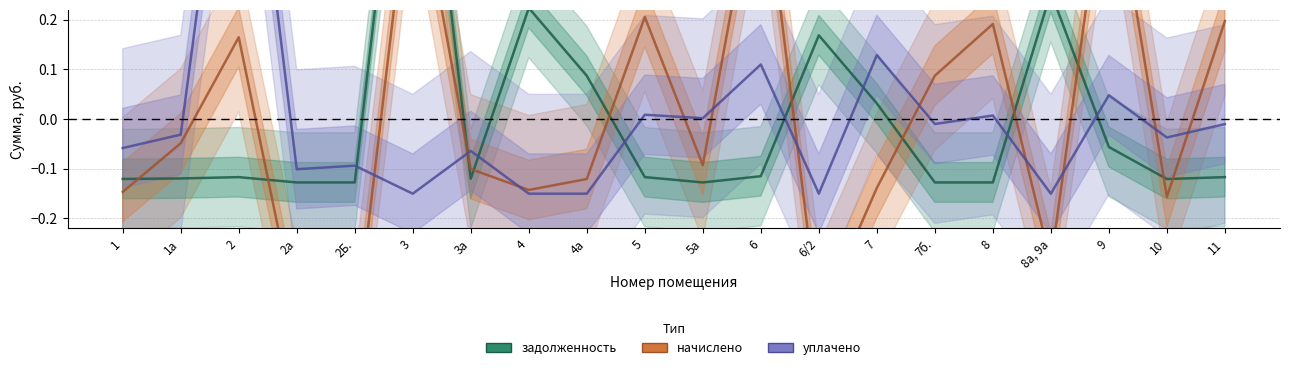

After their last crossing, which series has the higher values: начислено (col_3) or уплачено (col_4)?

начислено (col_3)